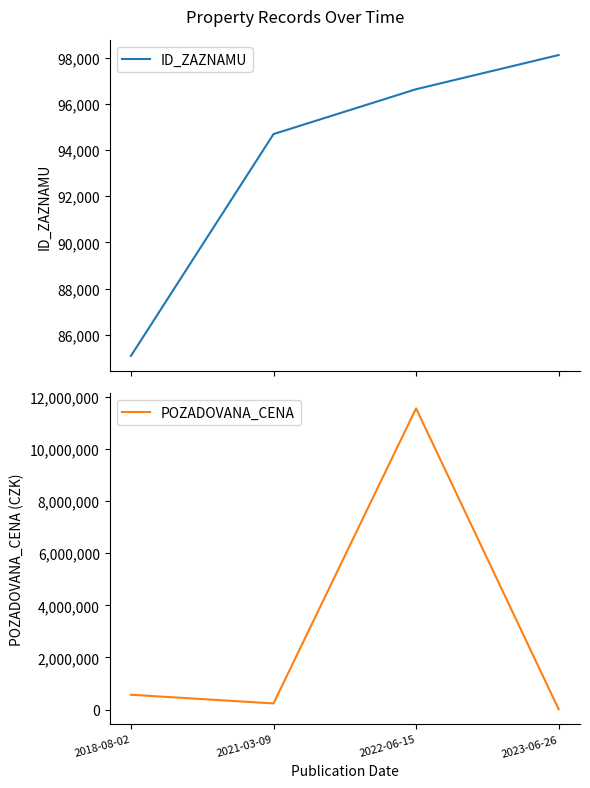

What is the approximate value of ID_ZAZNAMU at 2022-06-15, to the nearest 100?

96600